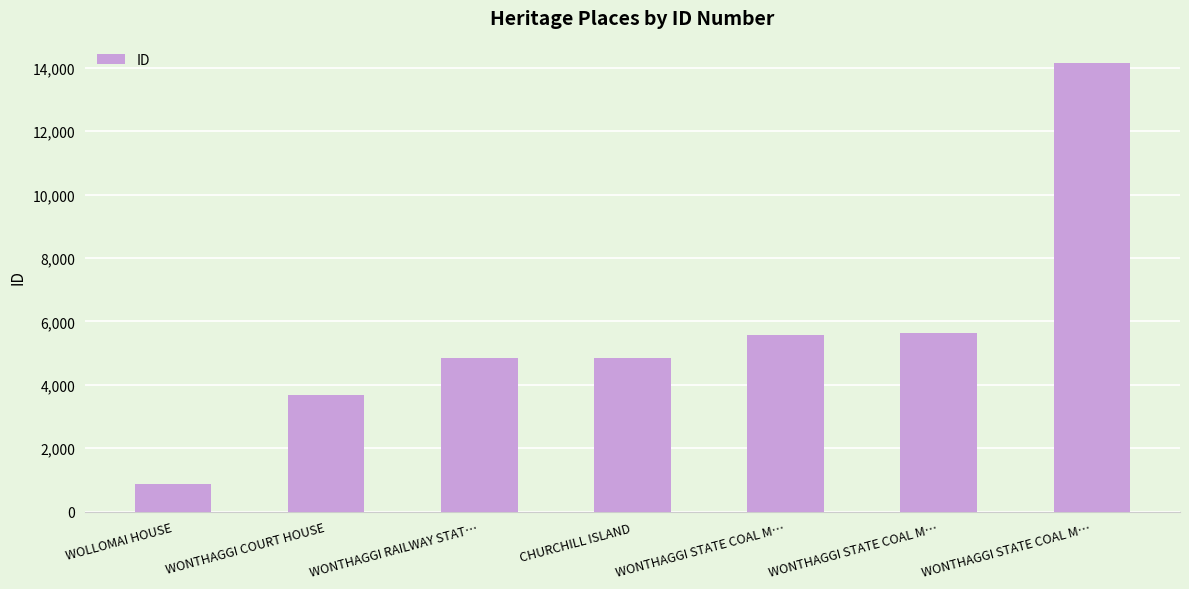

What is the sum of the values at WONTHAGGI RAILWAY STAT… and WONTHAGGI STATE COAL M…?

10488